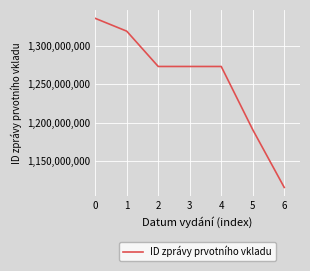

At which label is the value closest to 1225630597?

5